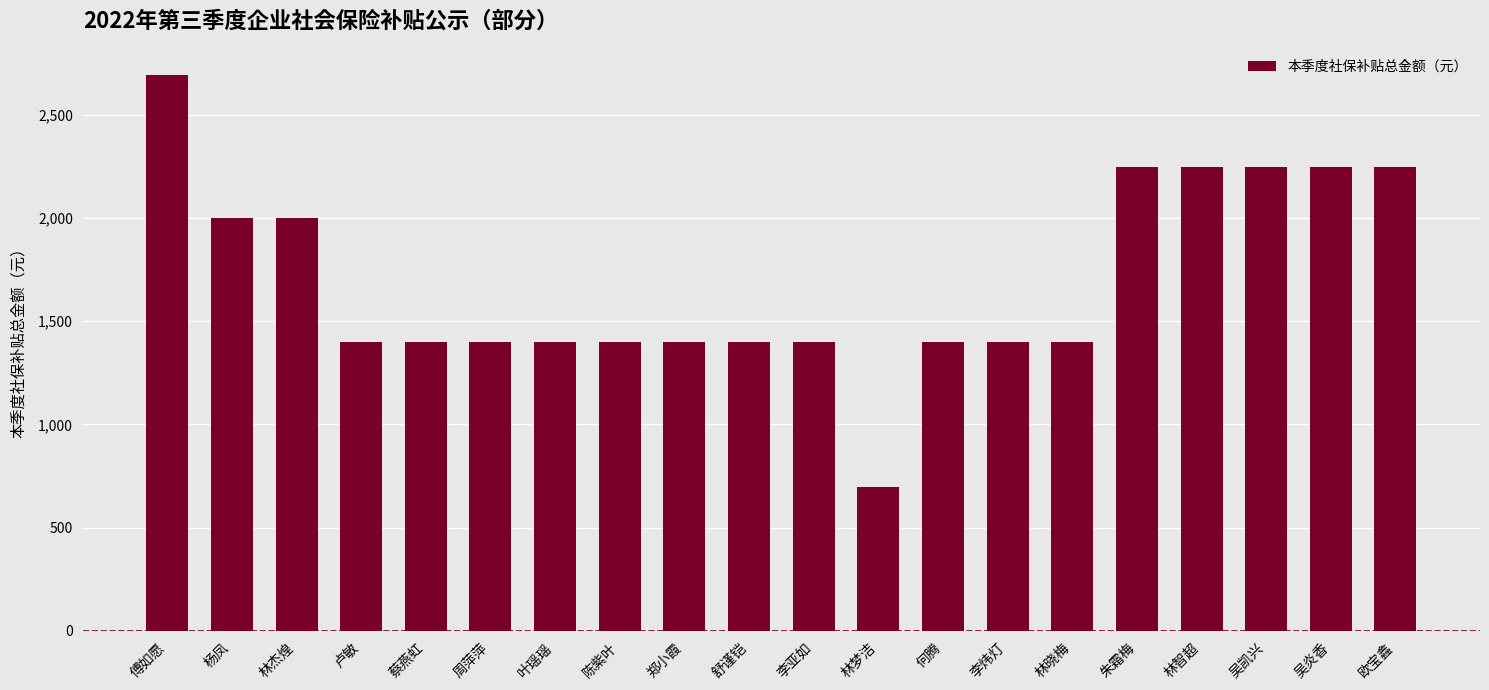

Does the chart contain any negative values?

No